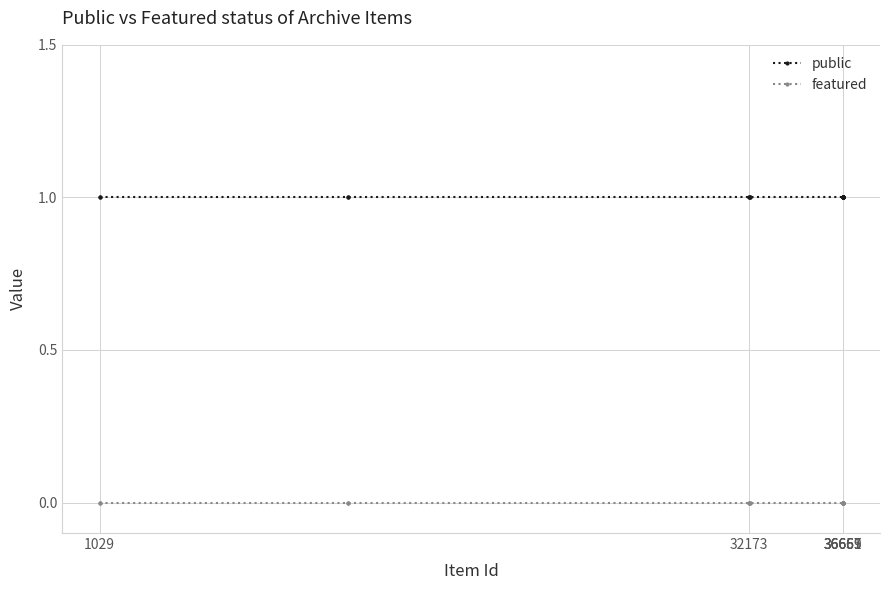

True or false: public and featured intersect in this chart.

False